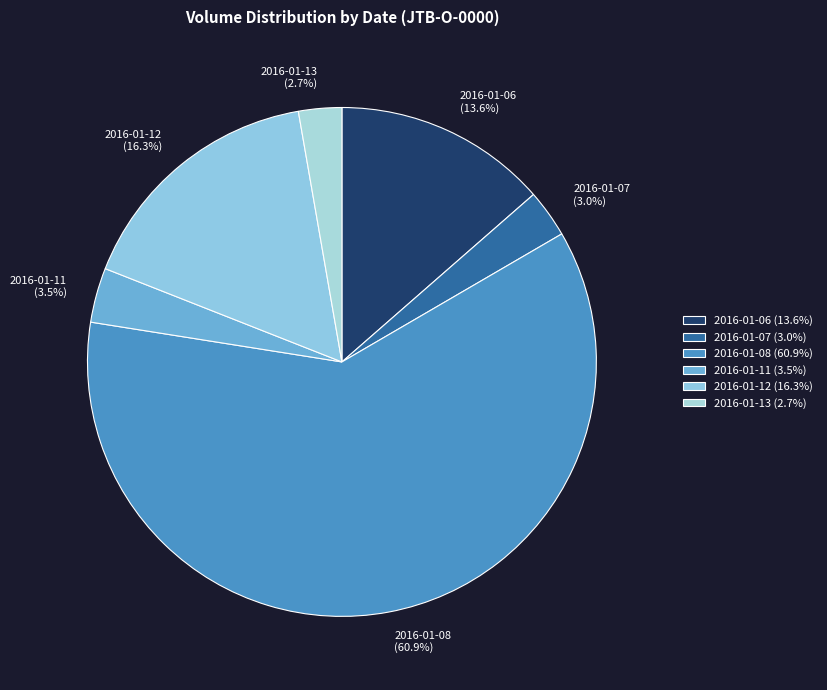

Combined, do 2016-01-11 and 2016-01-08 account for over 50%?

Yes